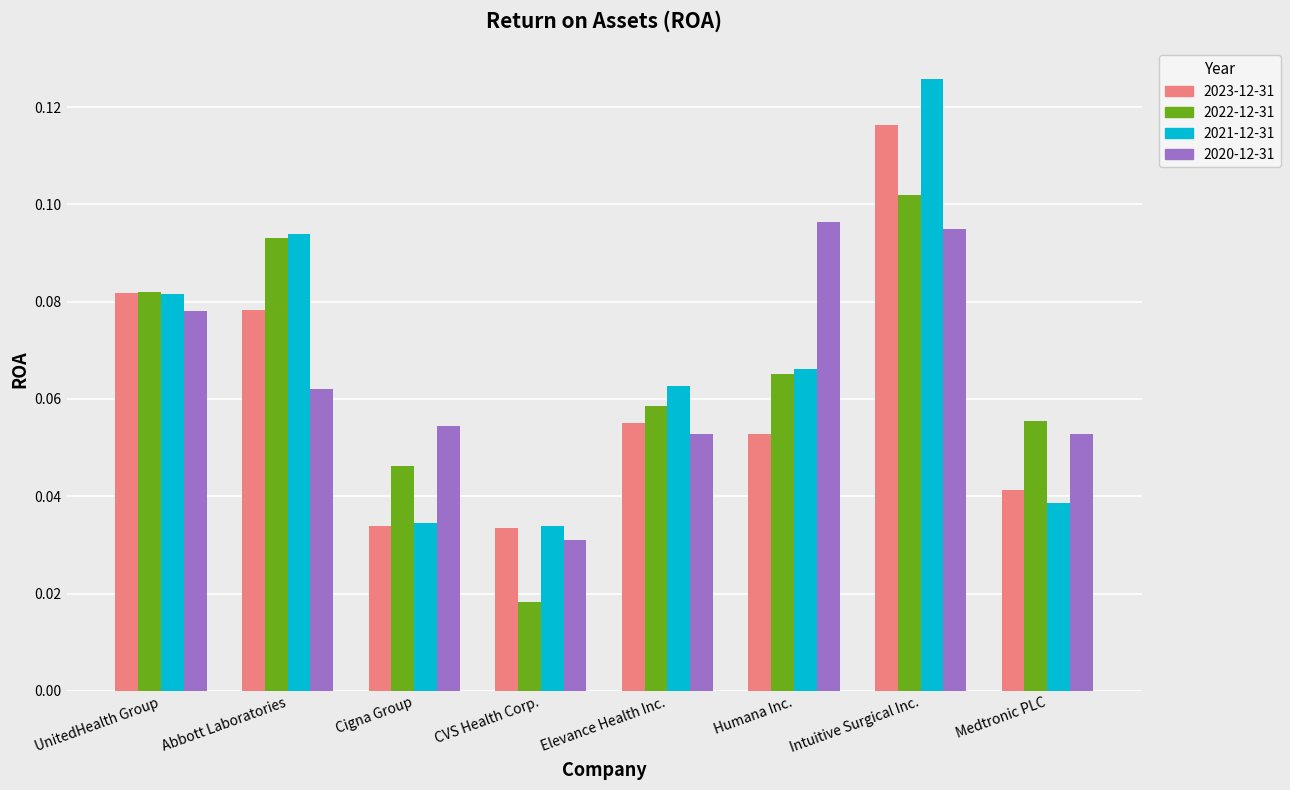

How many bars are there in each group?

4